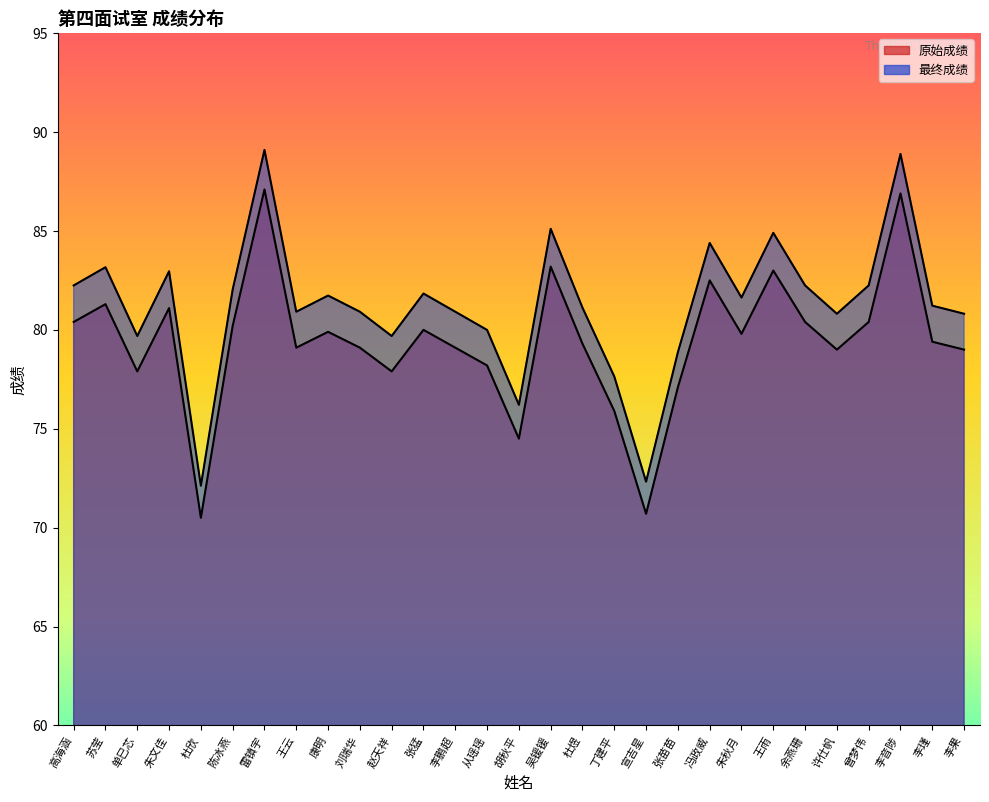

How many interior local valleys does the 原始成绩 series have?

8